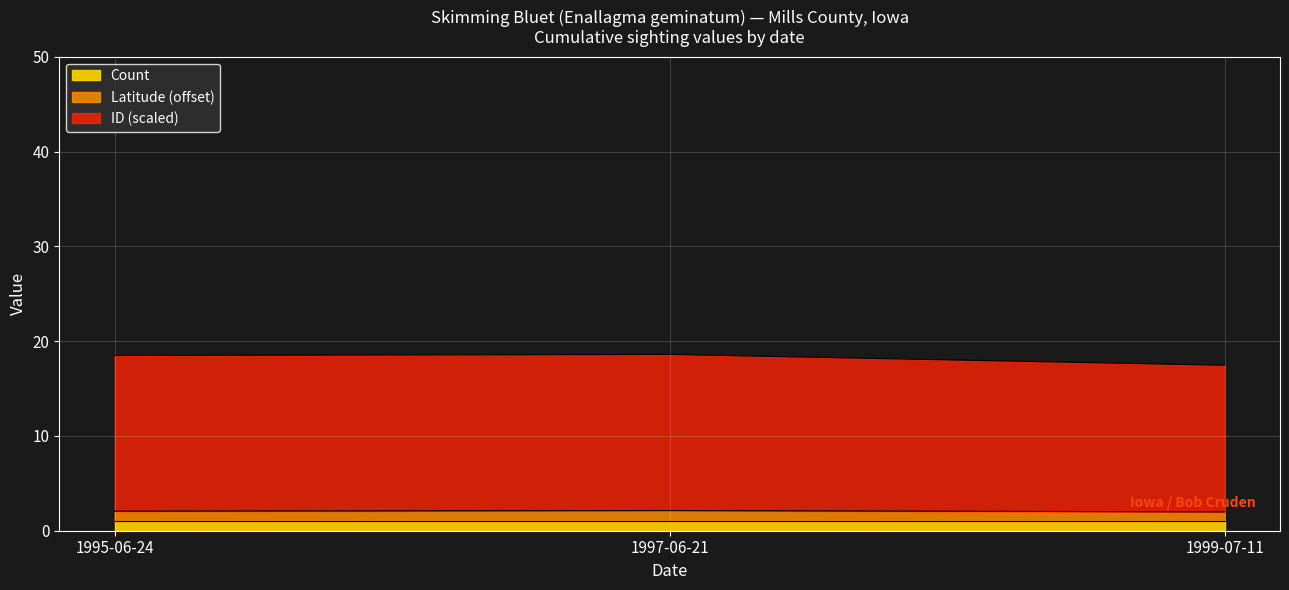

List the labels in order of value, smallest first.

1999-07-11, 1995-06-24, 1997-06-21